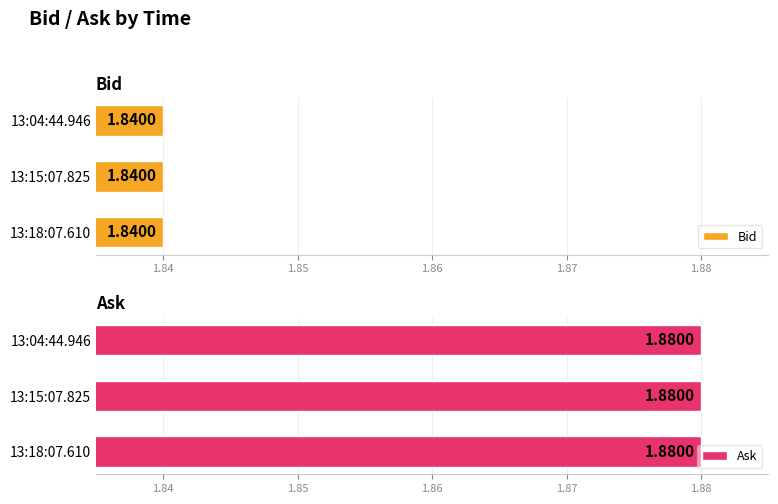

Where is Bid nearest to the value 1?

13:18:07.610